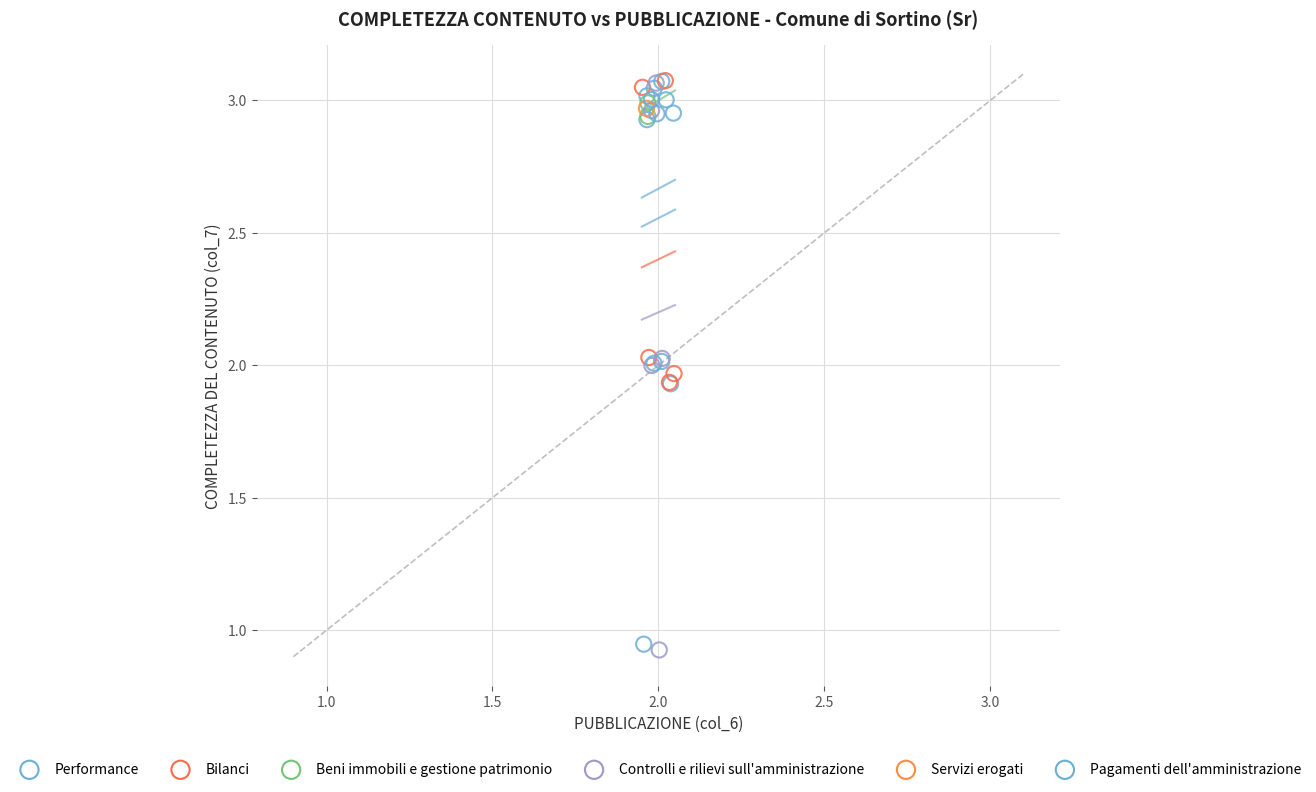

What are all the series names shown in the legend?

Performance, Bilanci, Beni immobili e gestione patrimonio, Controlli e rilievi sull'amministrazione, Servizi erogati, Pagamenti dell'amministrazione